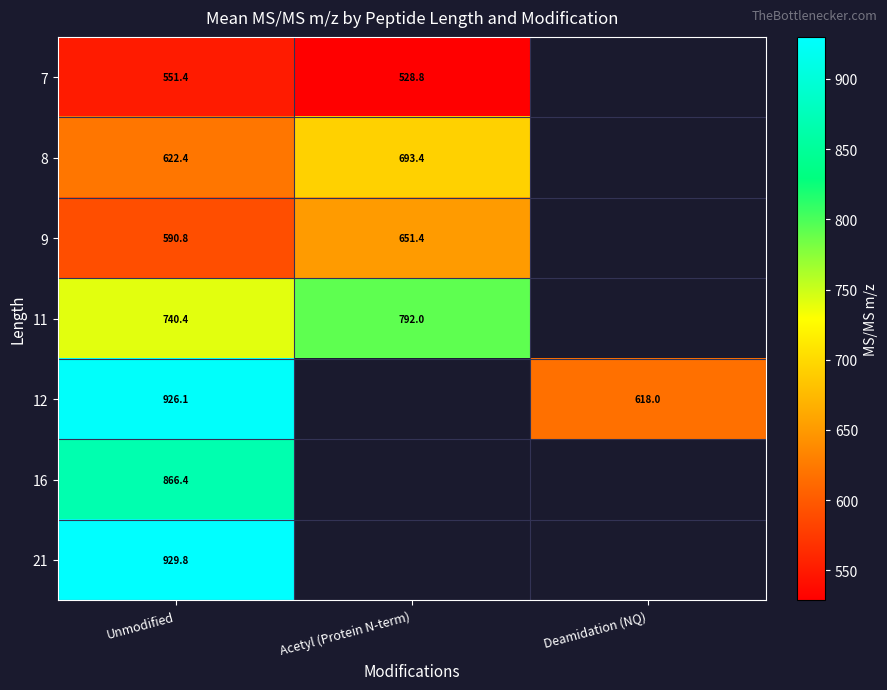

At which label is 12 closest to 772?

Deamidation (NQ)